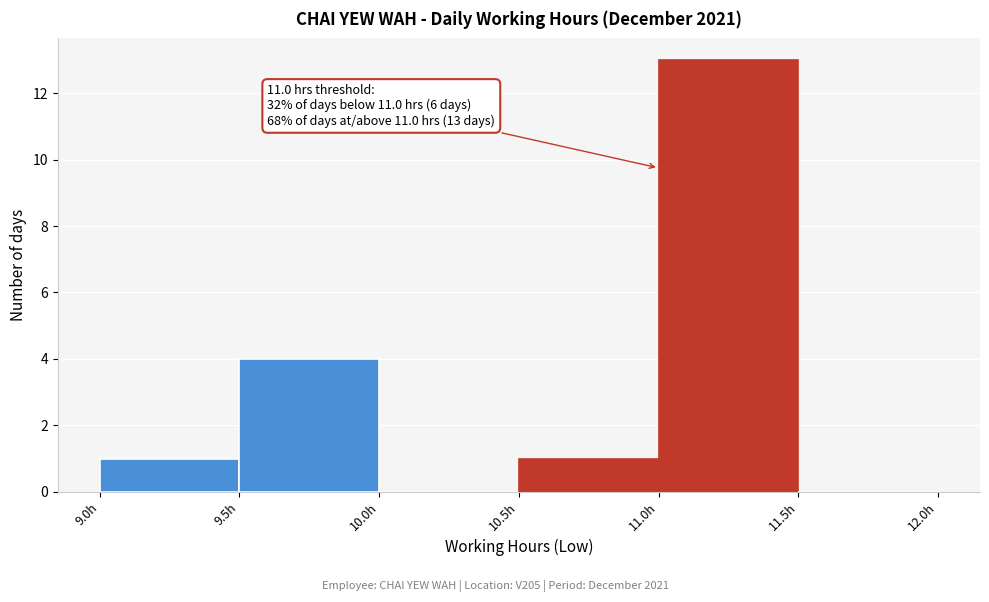

Which range on the x-axis has the tallest bar?

11.0 to 11.5